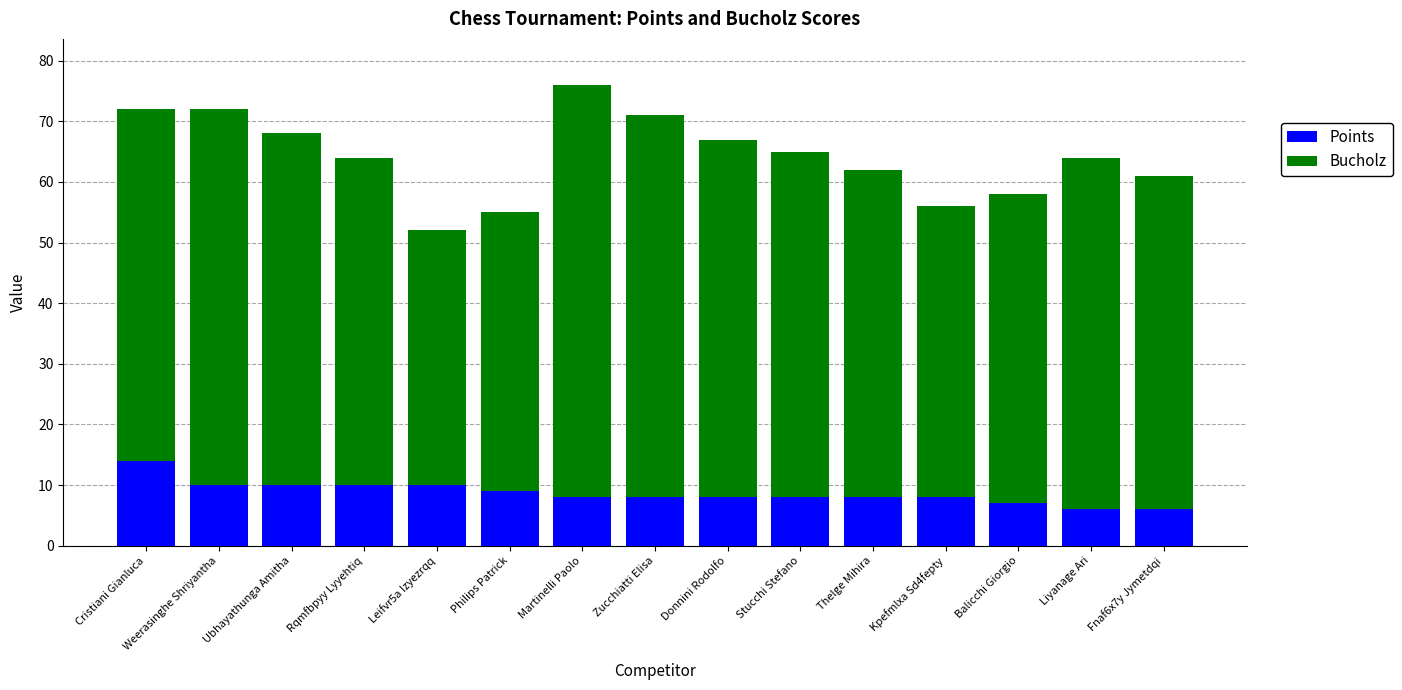

Count the number of data series in this chart.

2